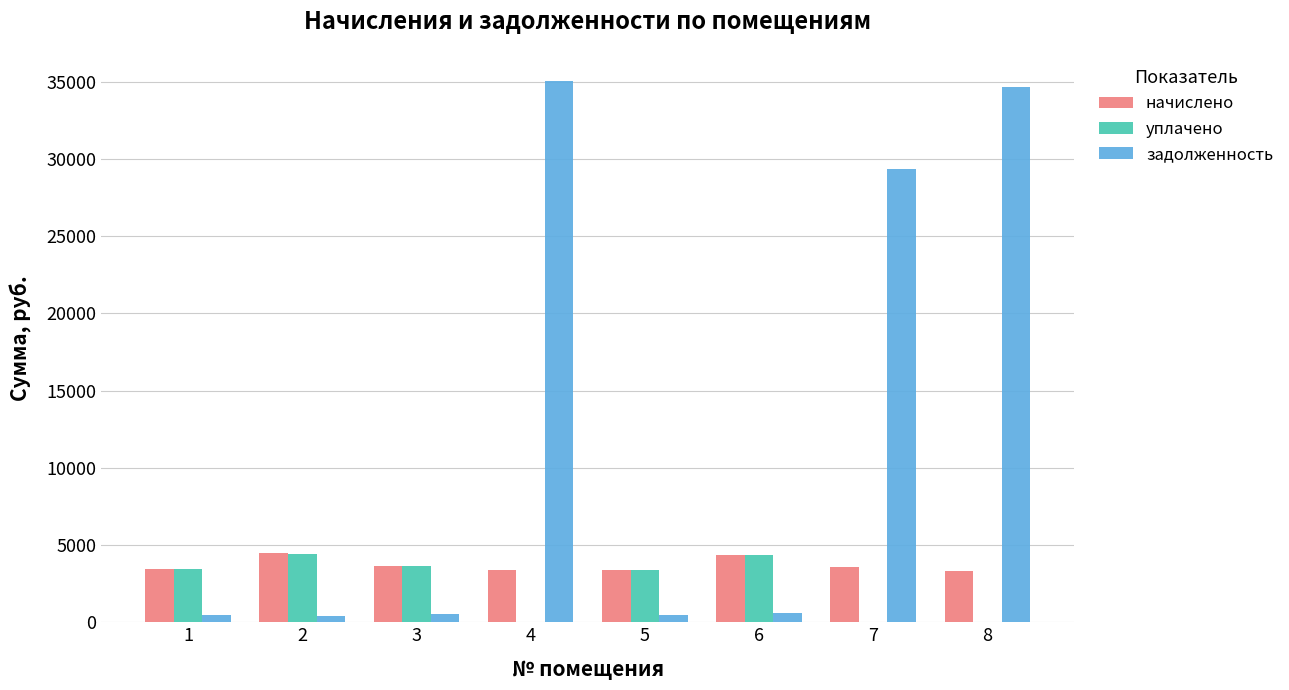

The value of уплачено at 4 is 0.0. True or false?

True